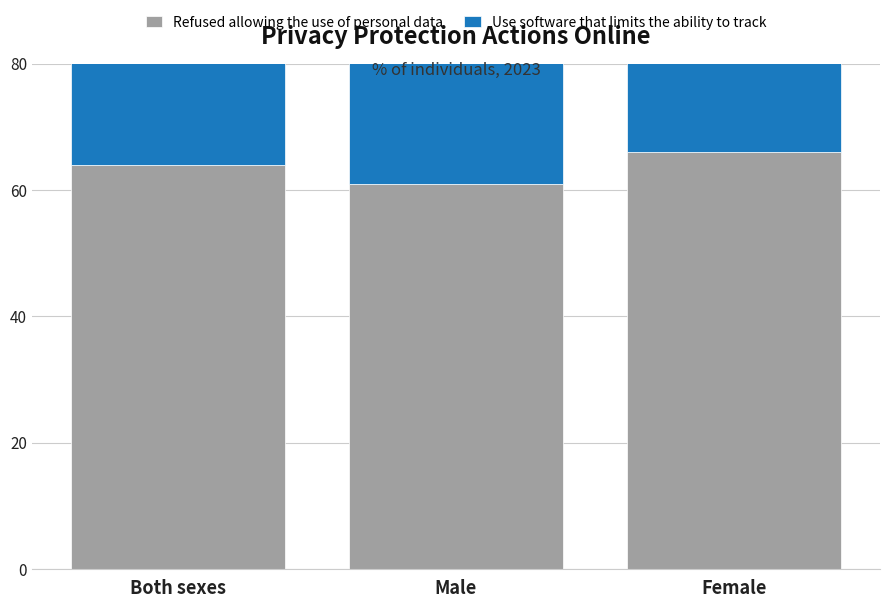

What are all the series names shown in the legend?

Refused allowing the use of personal data, Use software that limits the ability to track